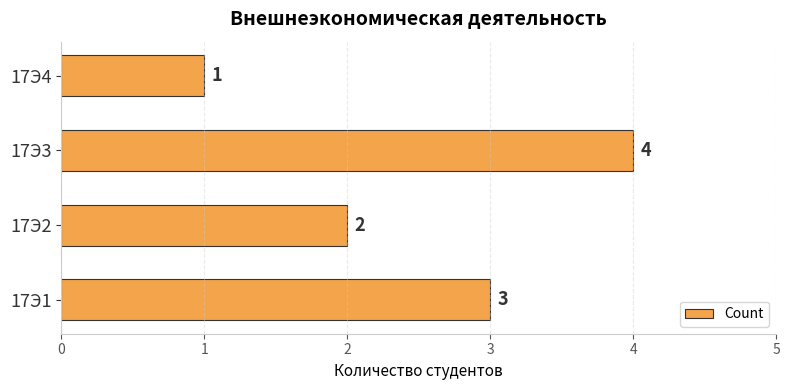

List the labels in order of value, largest first.

17Э3, 17Э1, 17Э2, 17Э4